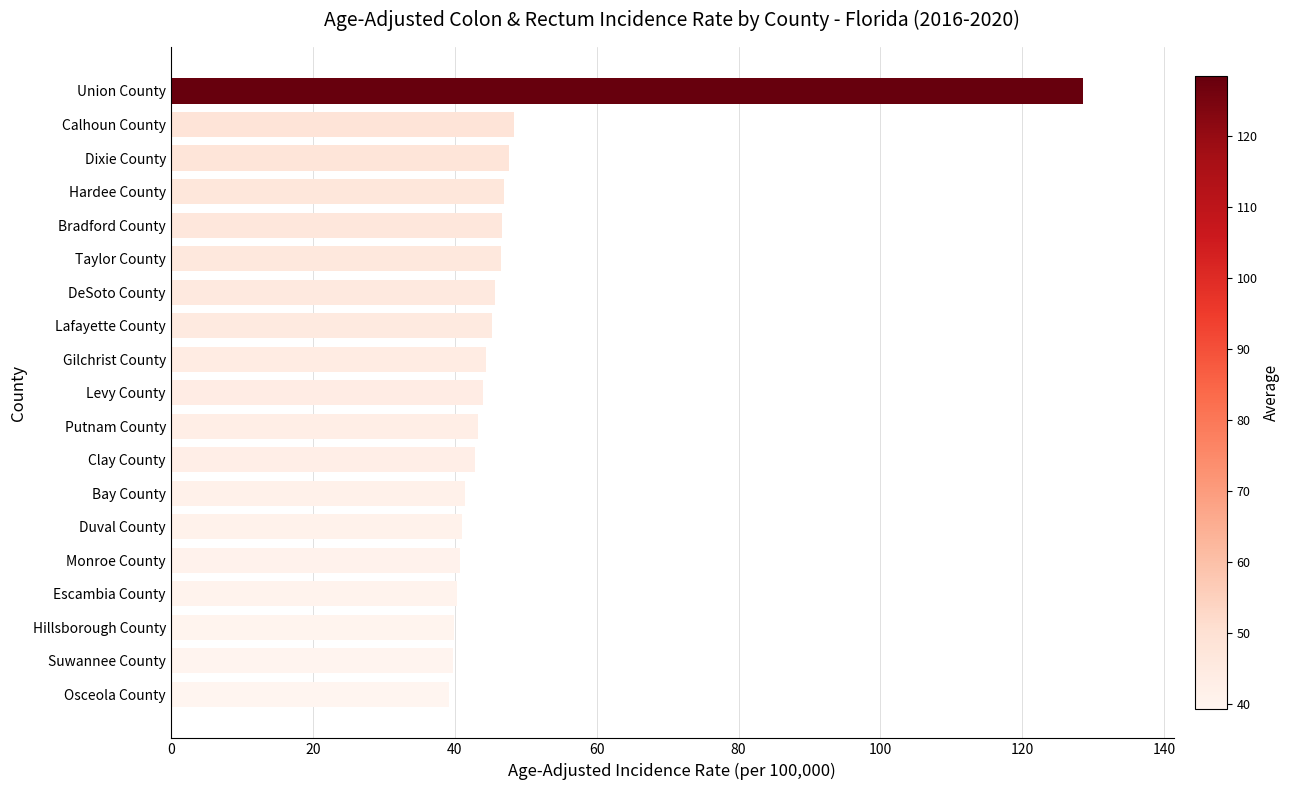

Is it true that the value at DeSoto County is 60.9?

False